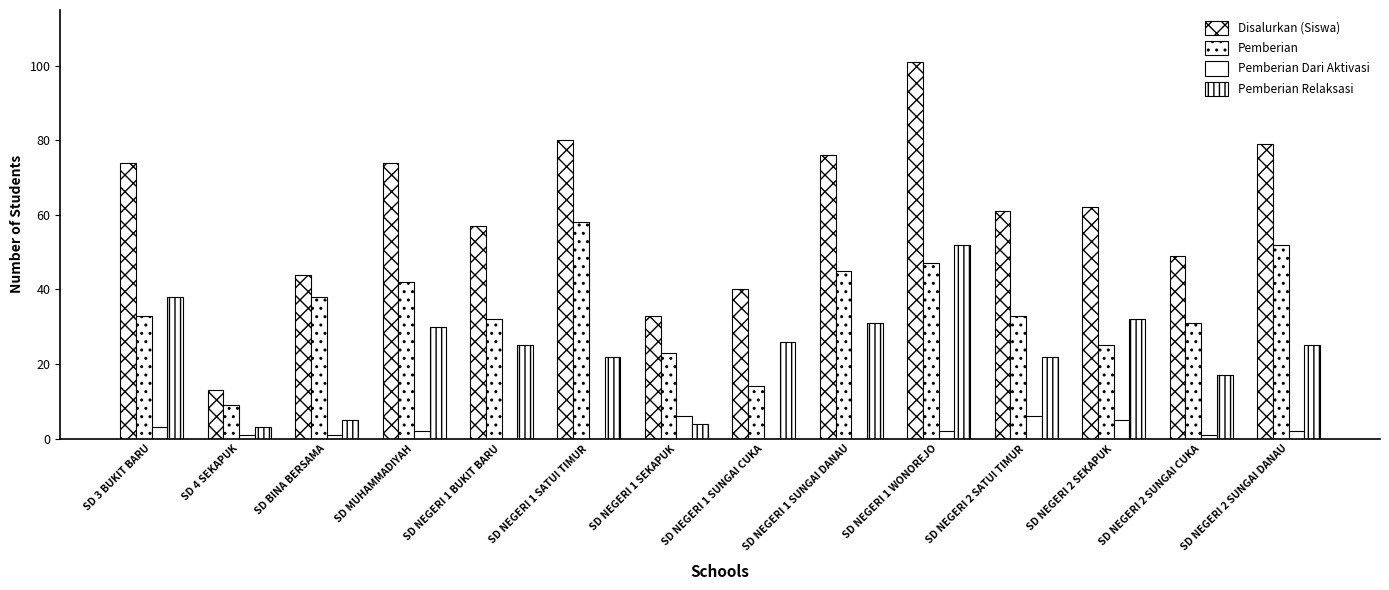

What is the highest value of the Disalurkan (Siswa) series?

101